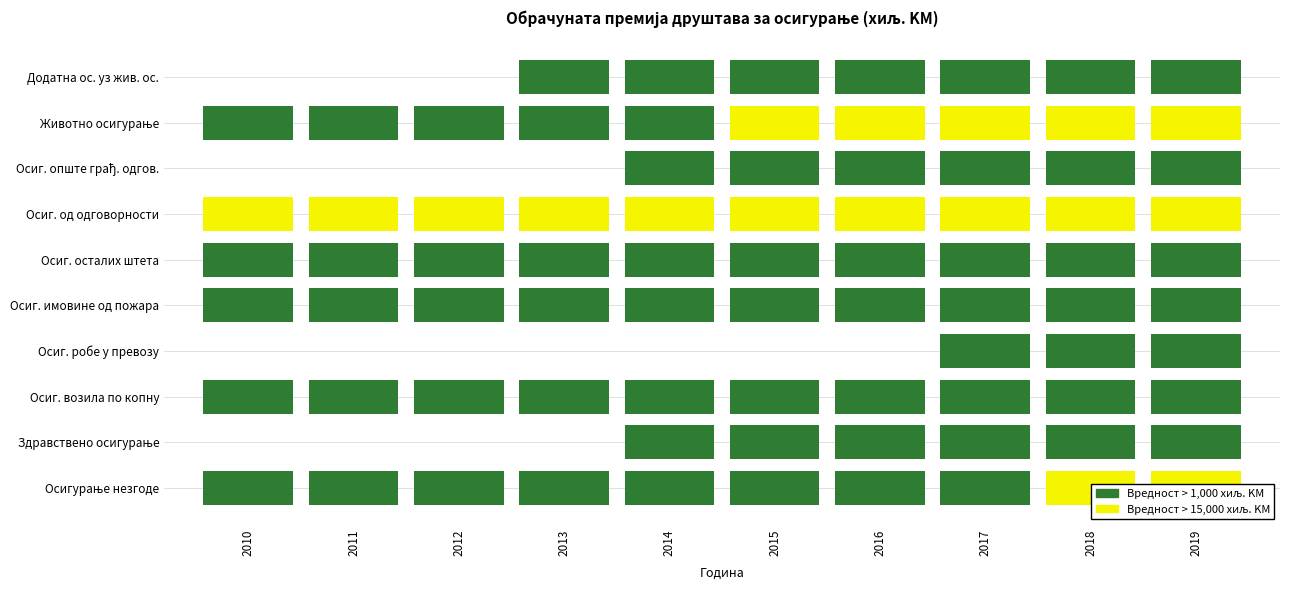

What is the highest value of the Осиг. робе у превозу series?

1120.0